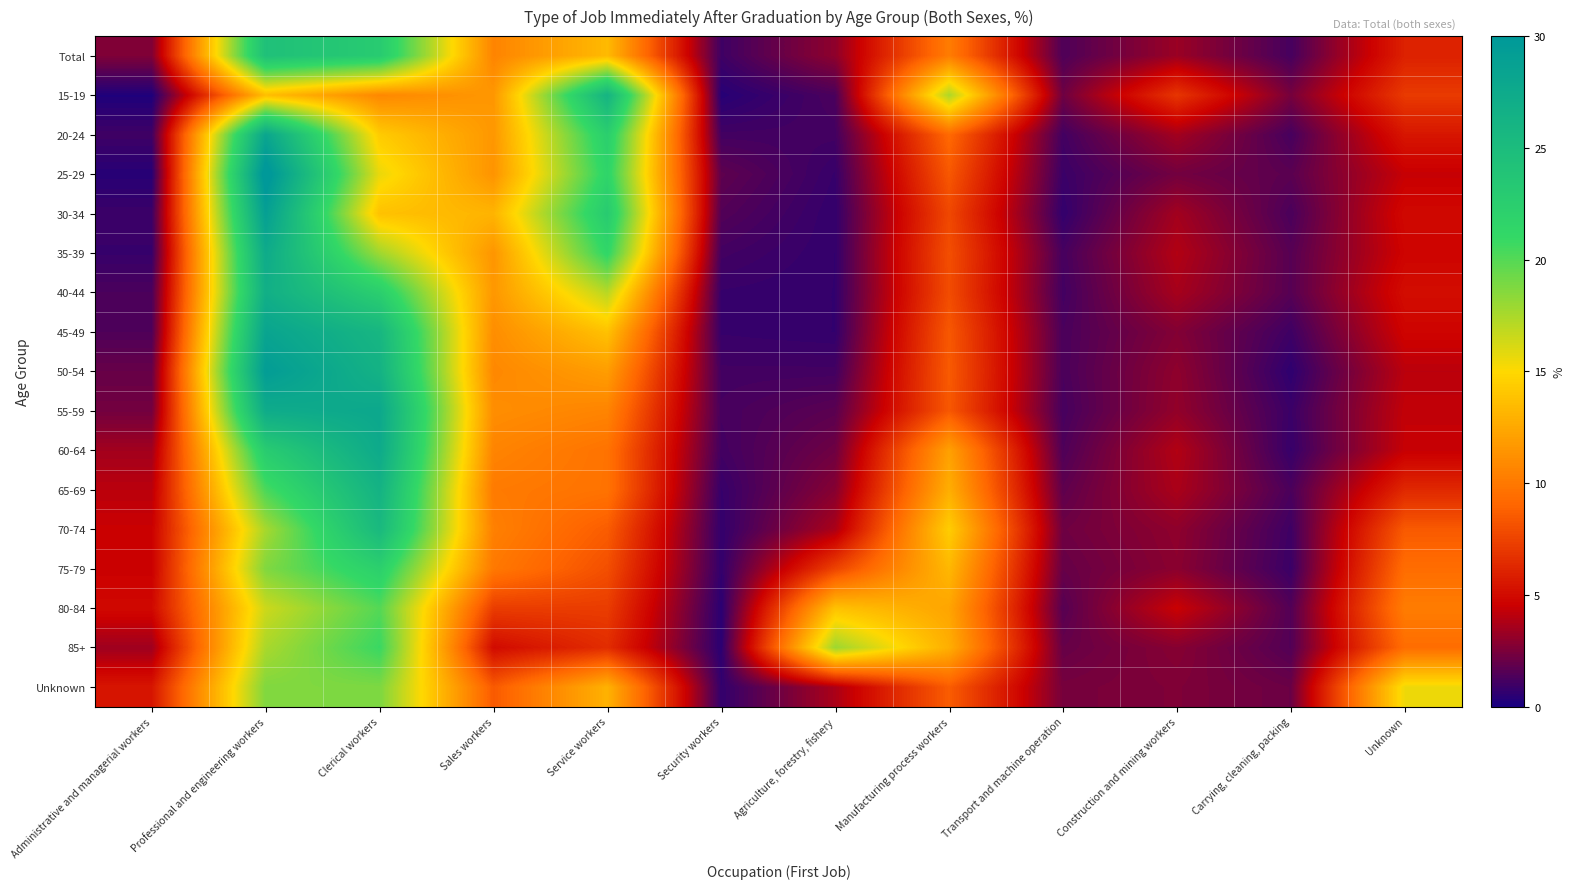

At which category is the sum across all series the highest?

Professional and engineering workers